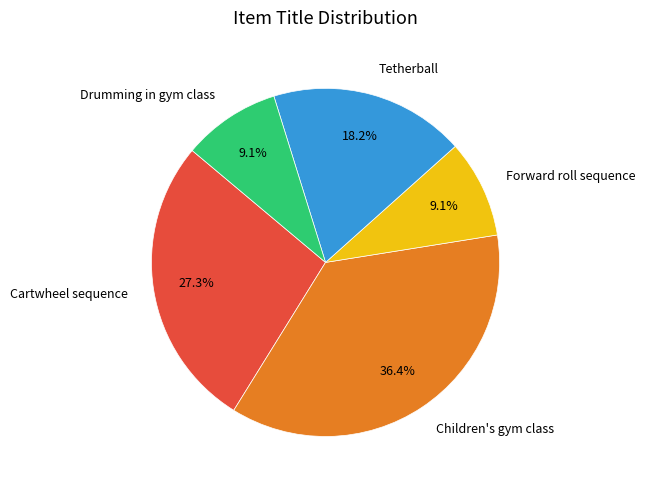

Do Tetherball and Drumming in gym class together represent more than half of the pie?

No